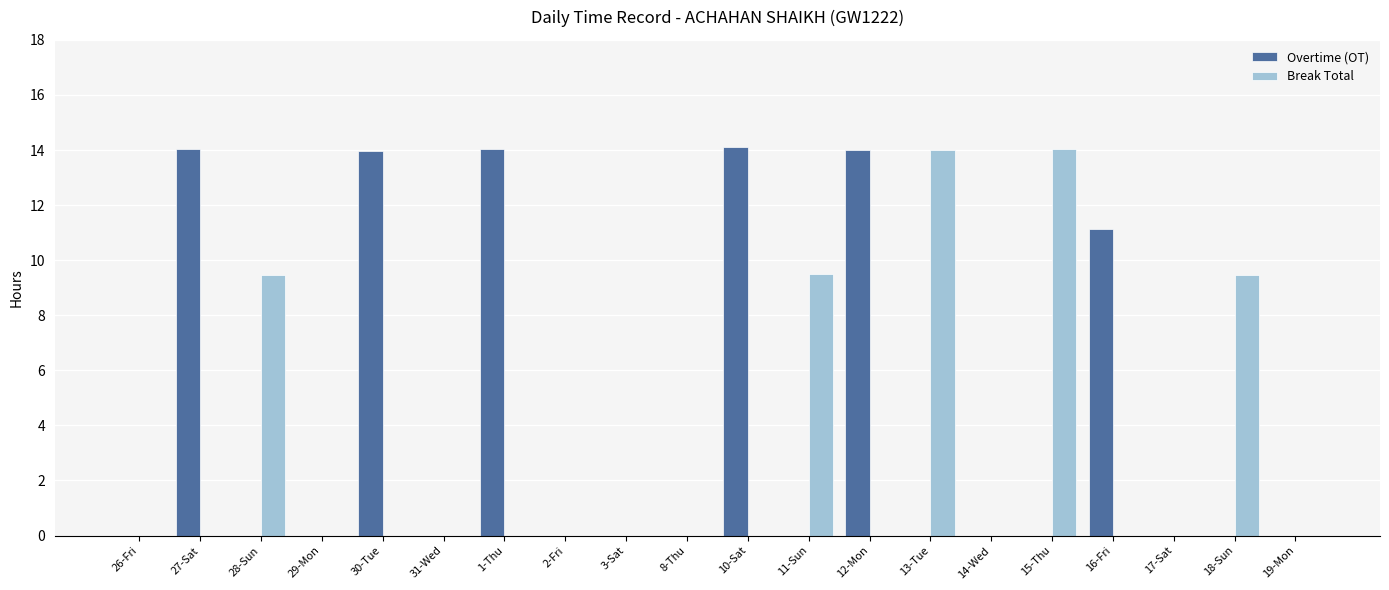

What is the maximum value shown in the chart?

14.1